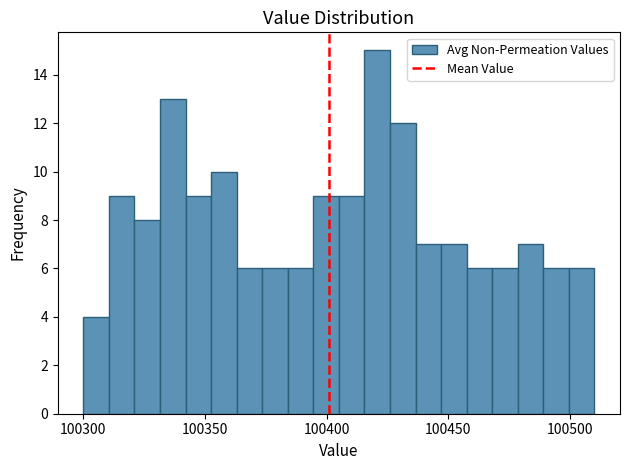

Read against the x-axis, roughly where is the centre of the tallest bar?

100420